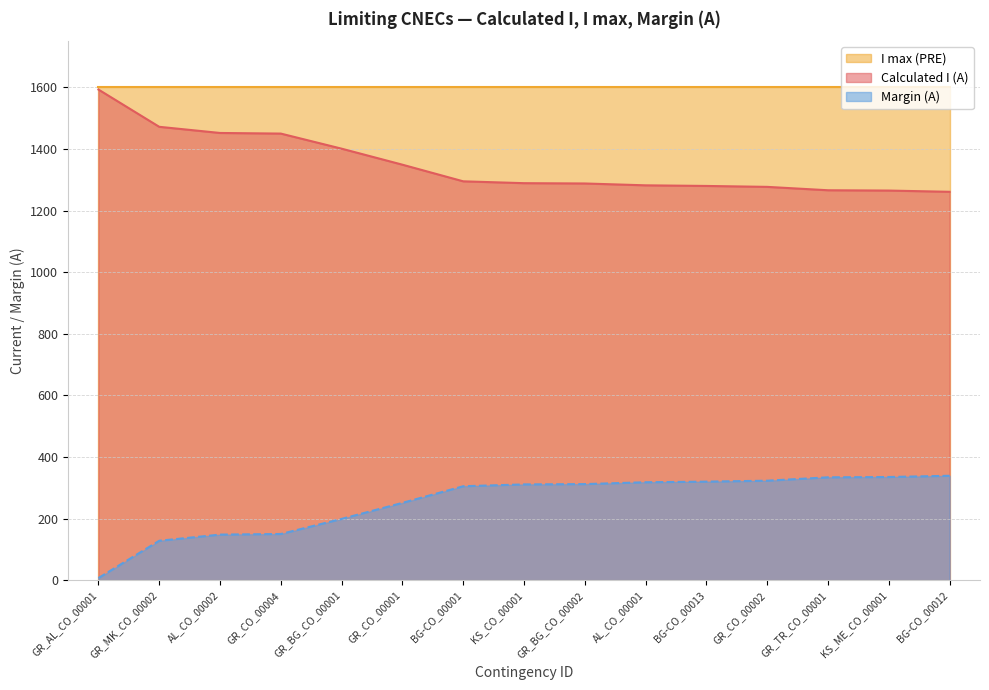

Where is Margin (A) nearest to the value 173?

GR_CO_00004